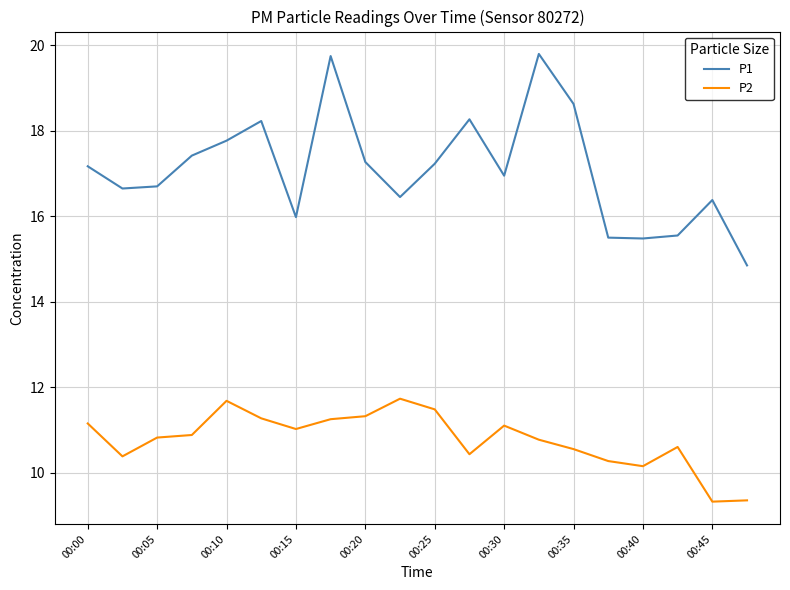

In P1, how many points are lower than both neighbors (excluding endpoints)?

5